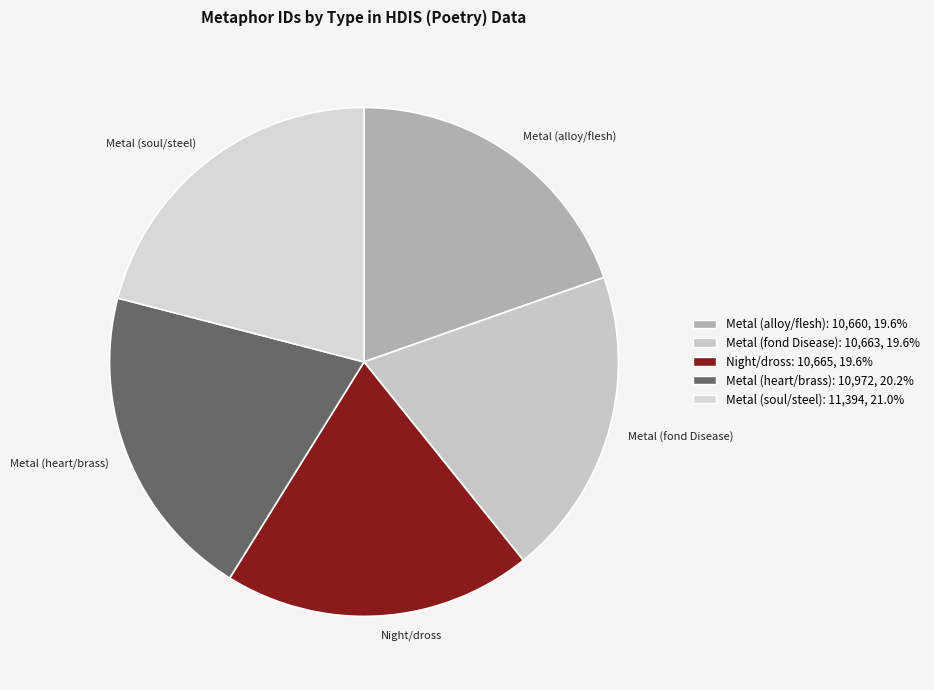

Combined, do Metal (fond Disease) and Metal (soul/steel) account for over 50%?

No